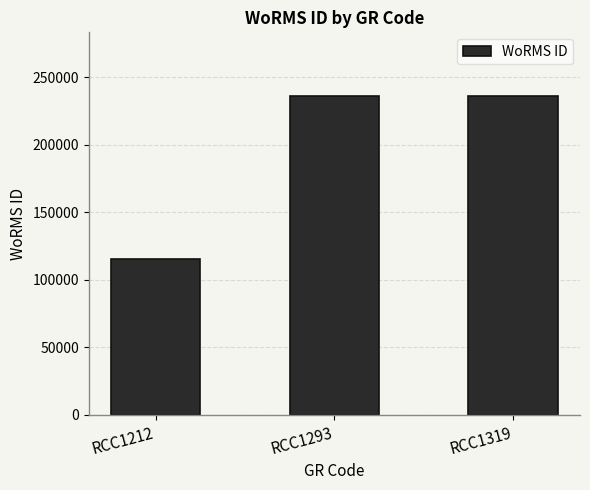

What is the ratio of the value at RCC1293 to the value at RCC1212?

2.0